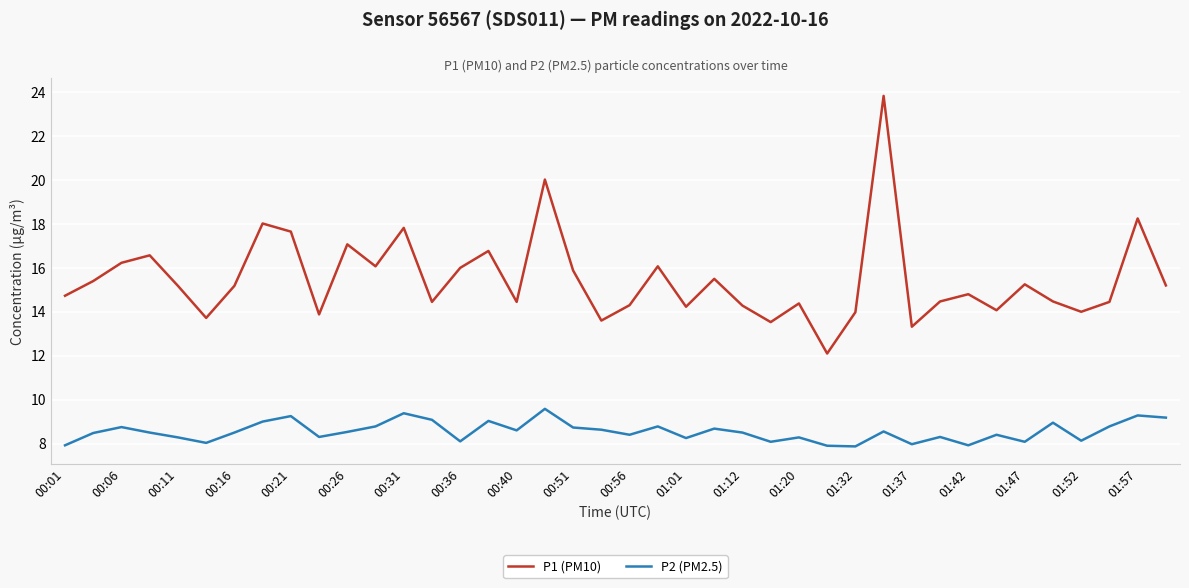

True or false: P2 (PM2.5) and P1 (PM10) cross at least once.

False